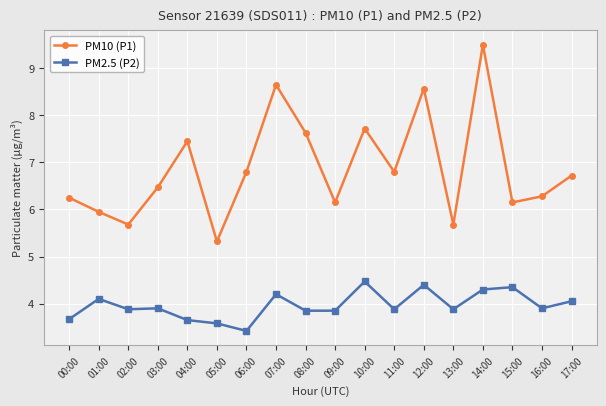

What is the difference between the second highest and second lowest values in the PM2.5 (P2) series?

0.8